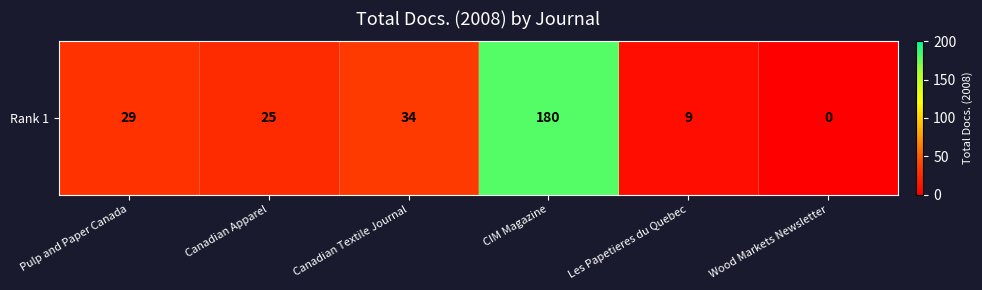

Rank the categories by value from highest to lowest.

CIM Magazine, Canadian Textile Journal, Pulp and Paper Canada, Canadian Apparel, Les Papetieres du Quebec, Wood Markets Newsletter